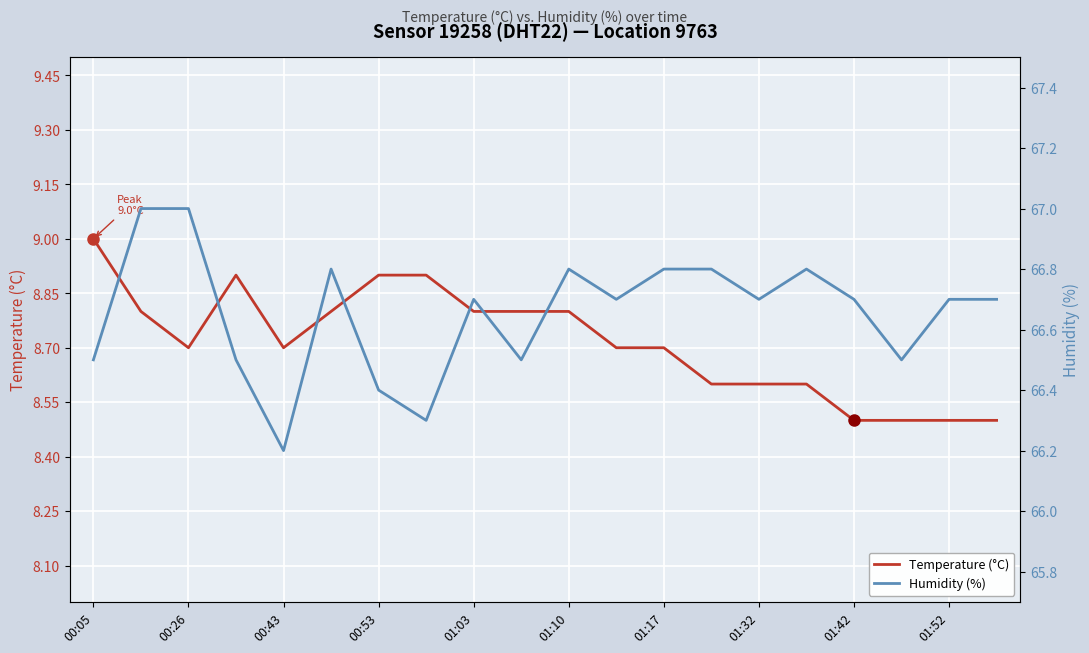

At which label does Temperature (°C) reach its peak?

00:05